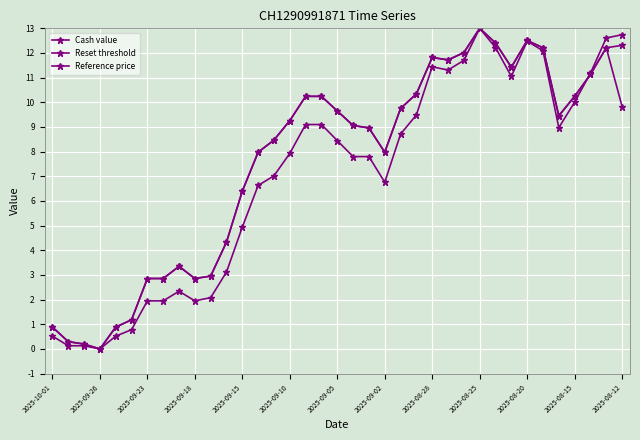

Does the chart have visible grid lines?

Yes